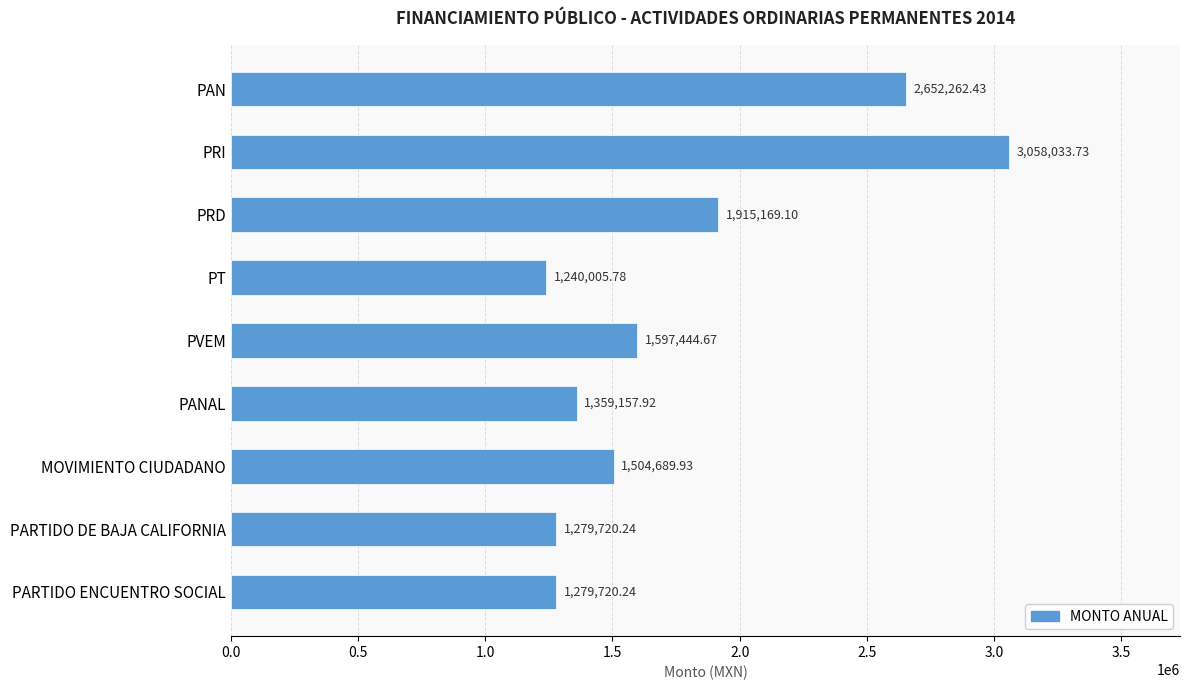

Where is the data nearest to the value 2149019?

PRD